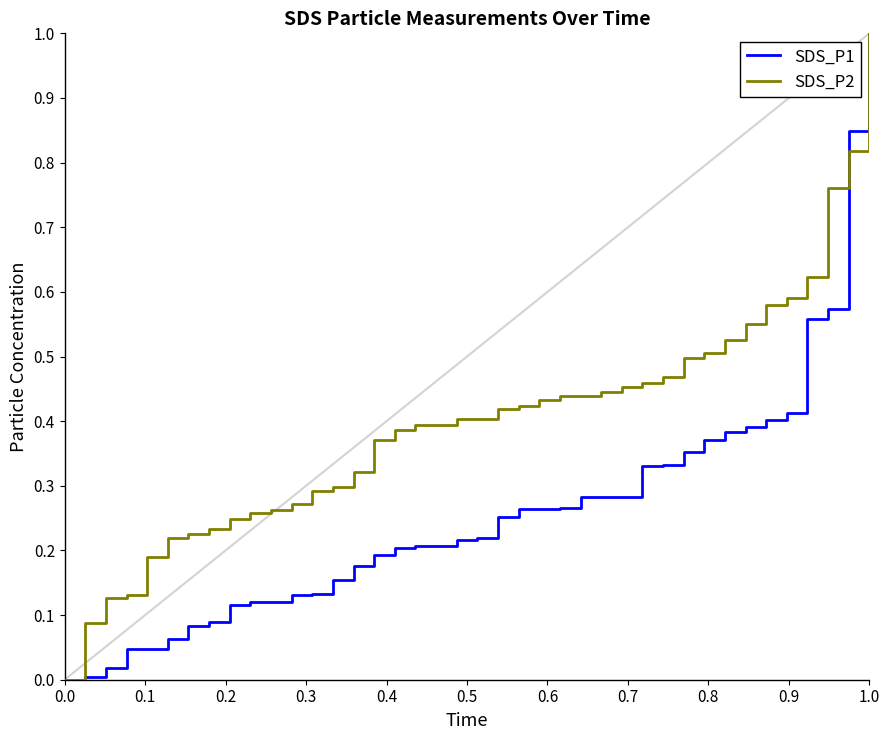

True or false: SDS_P1 and SDS_P2 cross at least once.

True